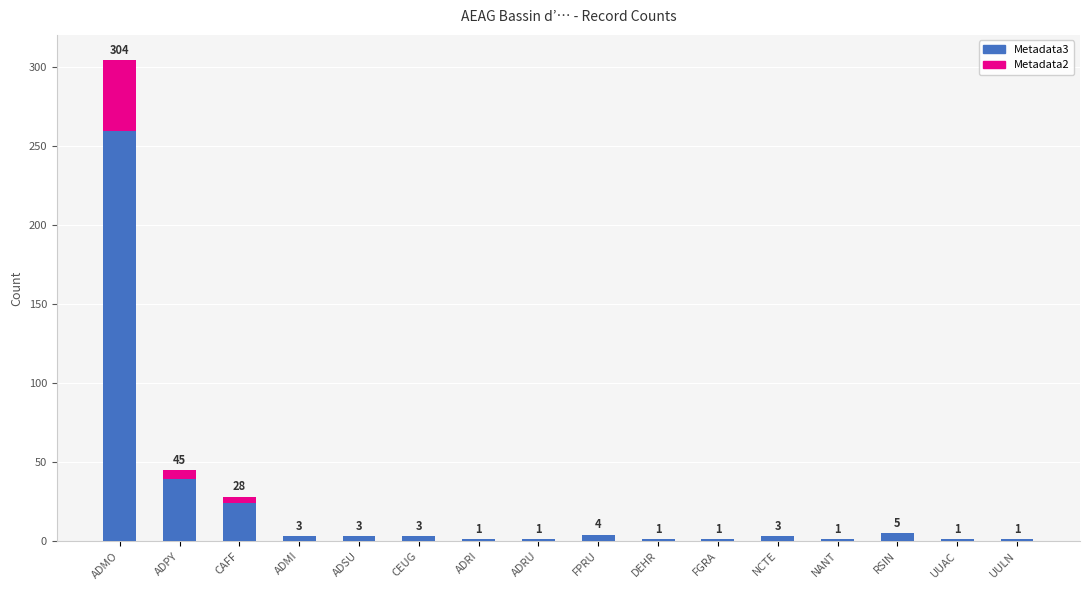

Are the bars horizontal?

No